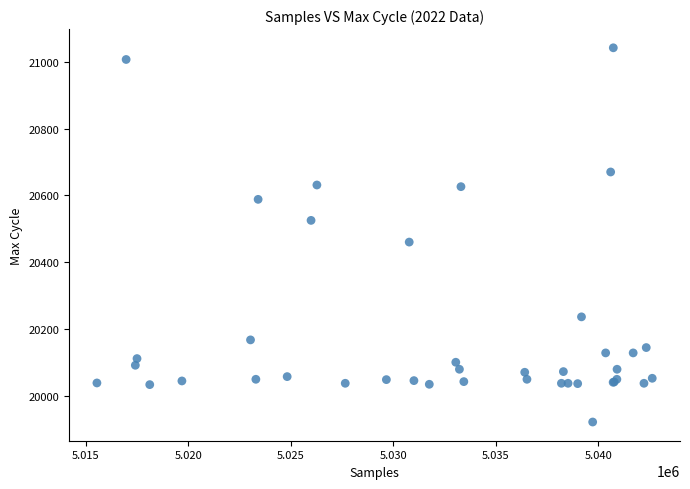

What Y value in the scatter plot is closest to 20481?

20460